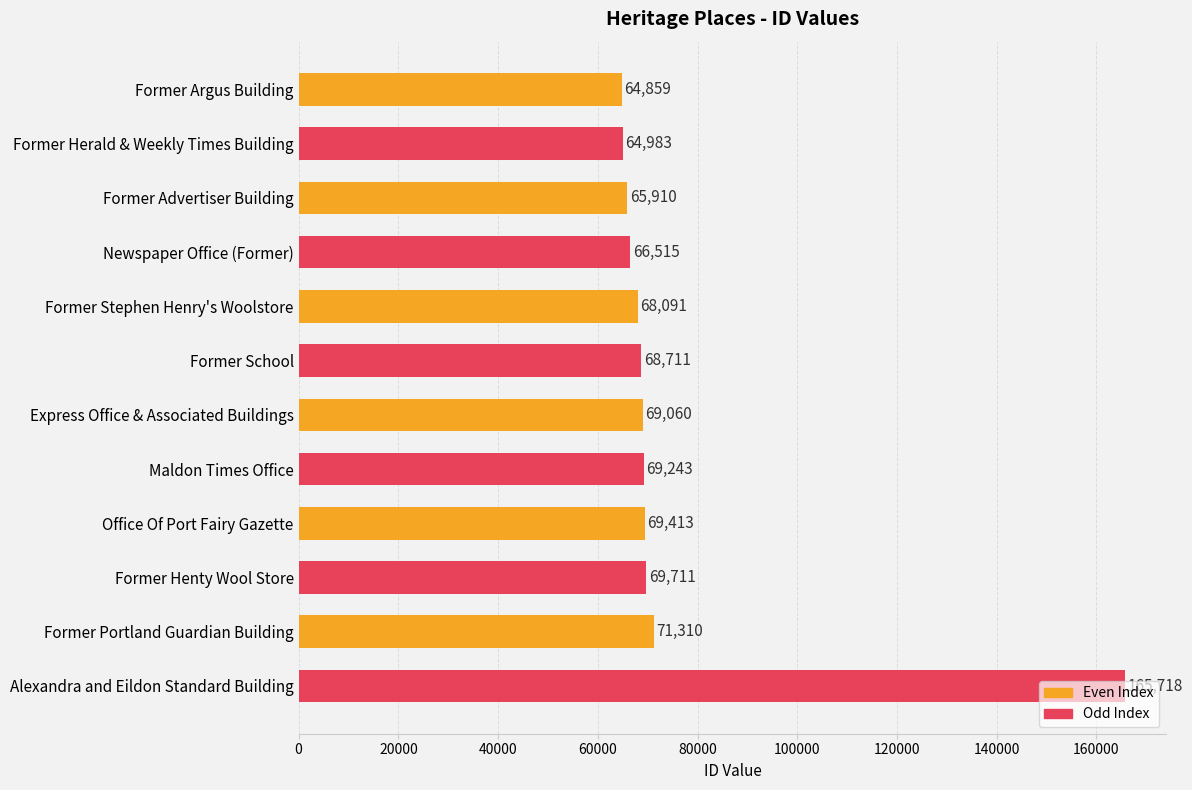

What is the label of the 7th bar from the bottom?

Former School